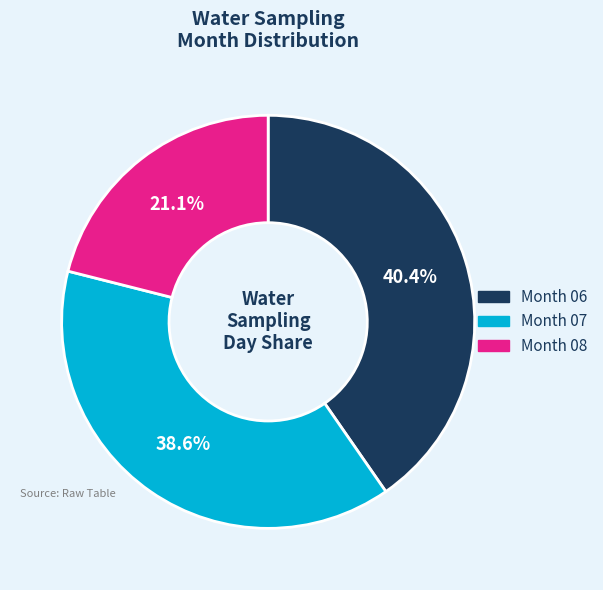

Rank the categories by value from lowest to highest.

Month 08, Month 07, Month 06